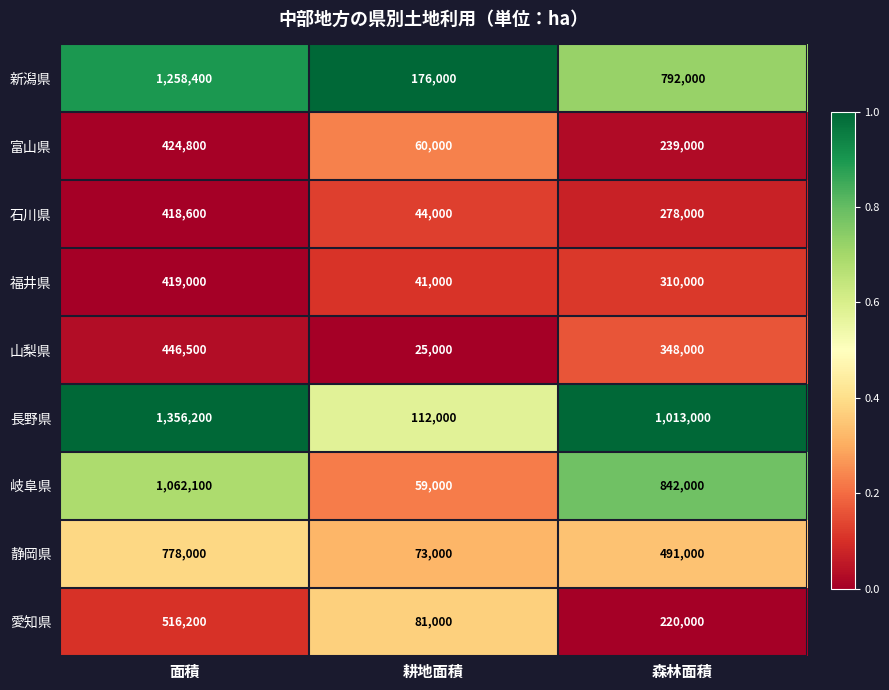

What is the spread (max minus min) of values at 森林面積?

793000